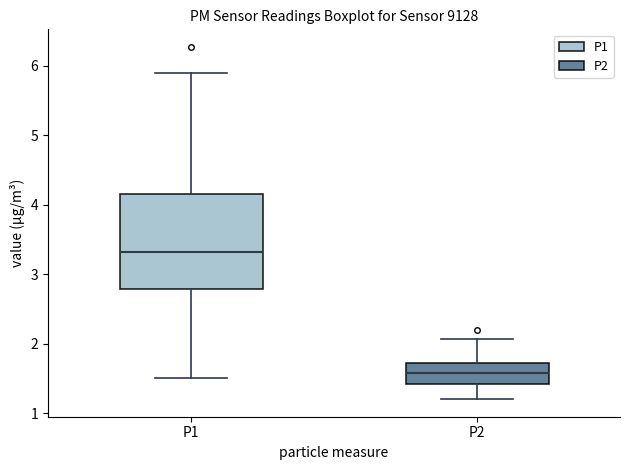

Reading left to right, transcribe this box plot: for each box, give where its median line is, the range the box spans, and where its two whiskers end, as read against the y-axis. The values are not printed on the chart, so give them approximately, as read against the axis.

P1: median 3.3, box 2.8 to 4.2, whiskers 1.5 to 5.9
P2: median 1.6, box 1.4 to 1.7, whiskers 1.2 to 2.1